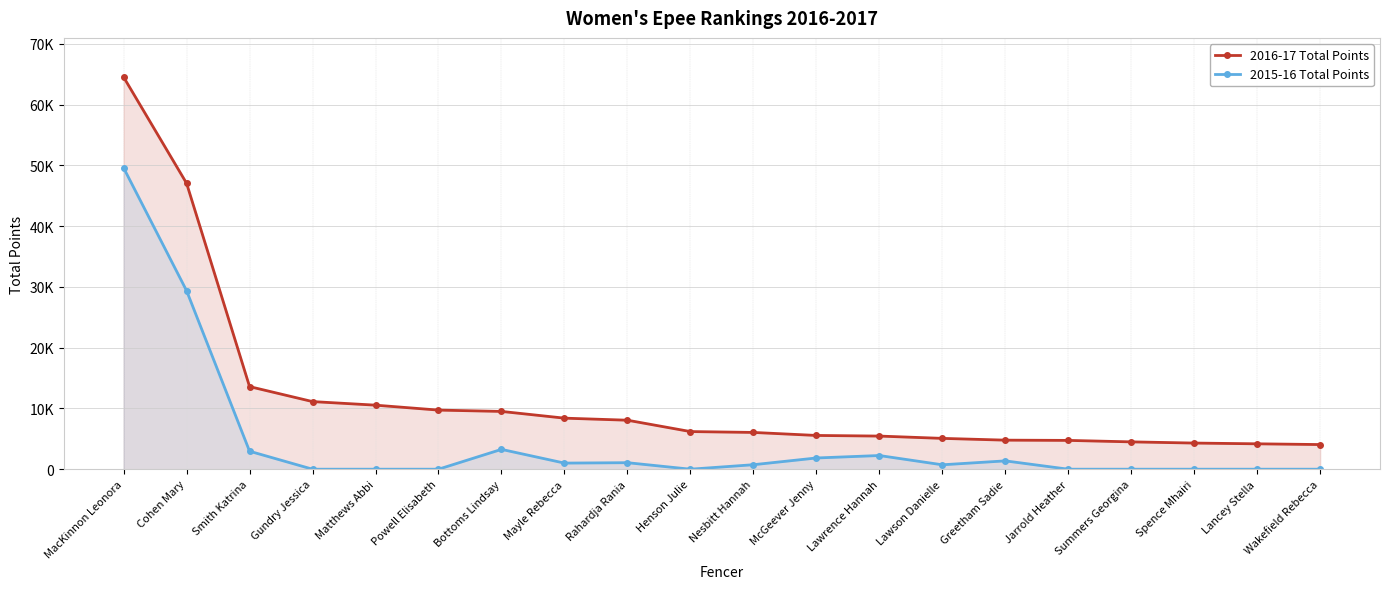

List the labels in order of 2016-17 Total Points value, largest first.

MacKinnon Leonora, Cohen Mary, Smith Katrina, Gundry Jessica, Matthews Abbi, Powell Elisabeth, Bottoms Lindsay, Mayle Rebecca, Rahardja Rania, Henson Julie, Nesbitt Hannah, McGeever Jenny, Lawrence Hannah, Lawson Danielle, Greetham Sadie, Jarrold Heather, Summers Georgina, Spence Mhairi, Lancey Stella, Wakefield Rebecca